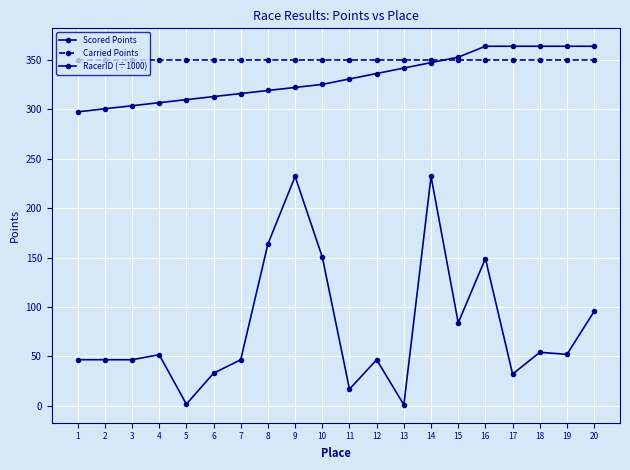

How many data points does each series have?

20